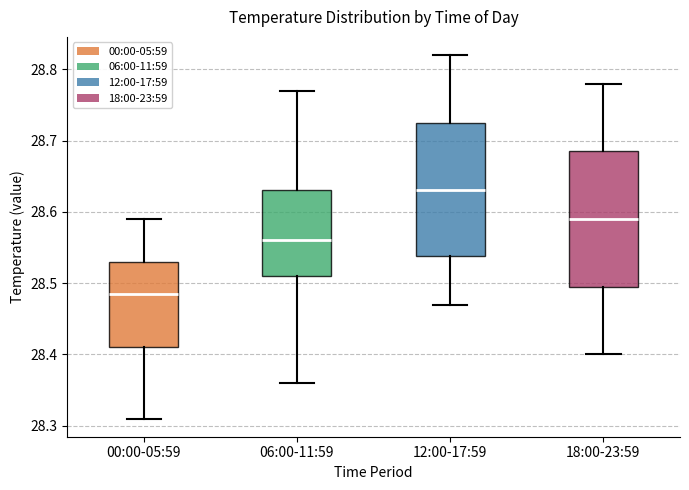

Reading left to right, read every box against the y-axis: the position of its median line, the range the box covers, and the ends of its whiskers. The values are not printed on the chart, so give them approximately, as read against the axis.

00:00-05:59: median 28.49, box 28.41 to 28.53, whiskers 28.31 to 28.59
06:00-11:59: median 28.56, box 28.51 to 28.63, whiskers 28.36 to 28.77
12:00-17:59: median 28.63, box 28.54 to 28.73, whiskers 28.47 to 28.82
18:00-23:59: median 28.59, box 28.50 to 28.69, whiskers 28.40 to 28.78